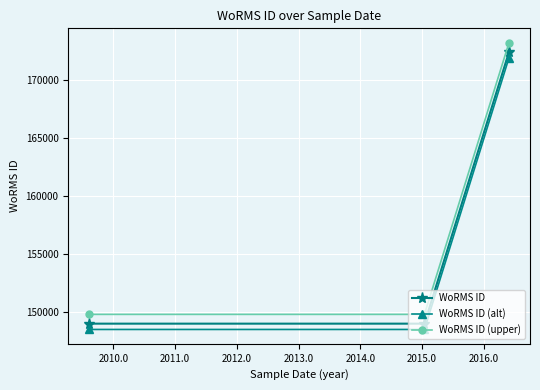

What is the value of the WoRMS ID (upper) point at the 2nd from the left?

149828